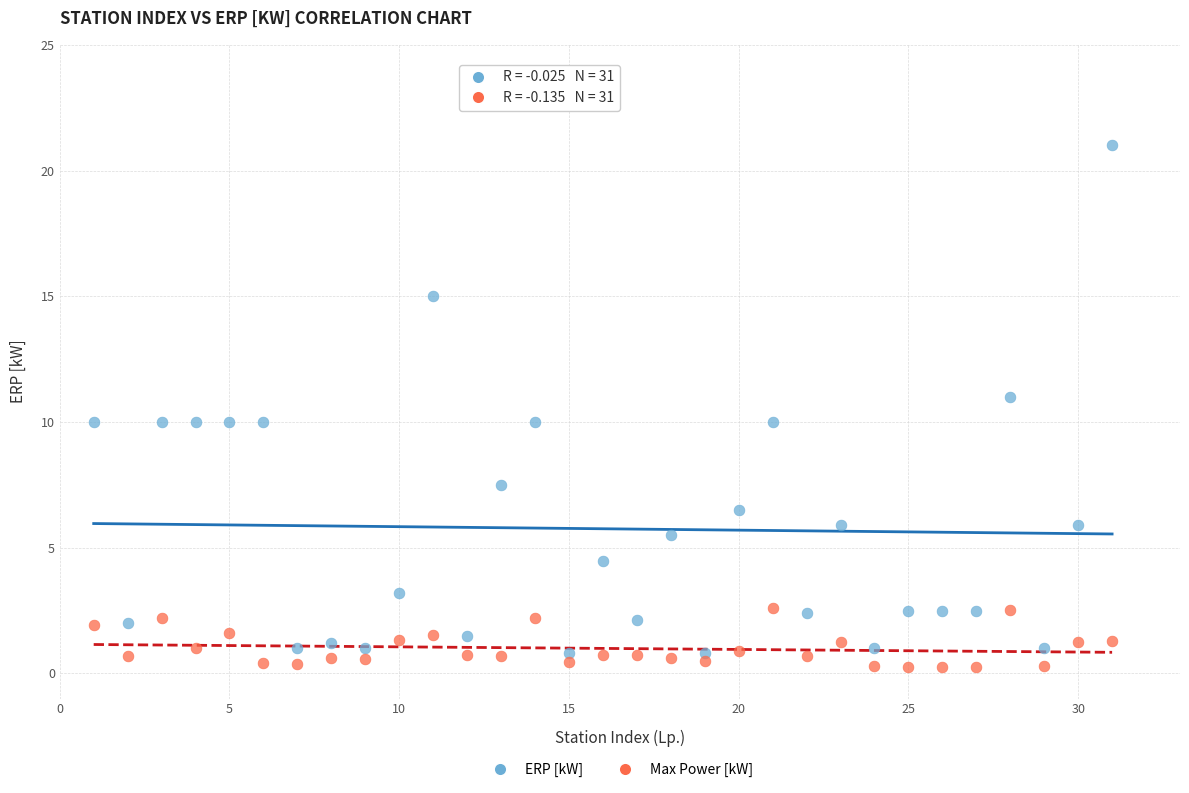

What are all the series names shown in the legend?

ERP [kW], Max Power [kW]